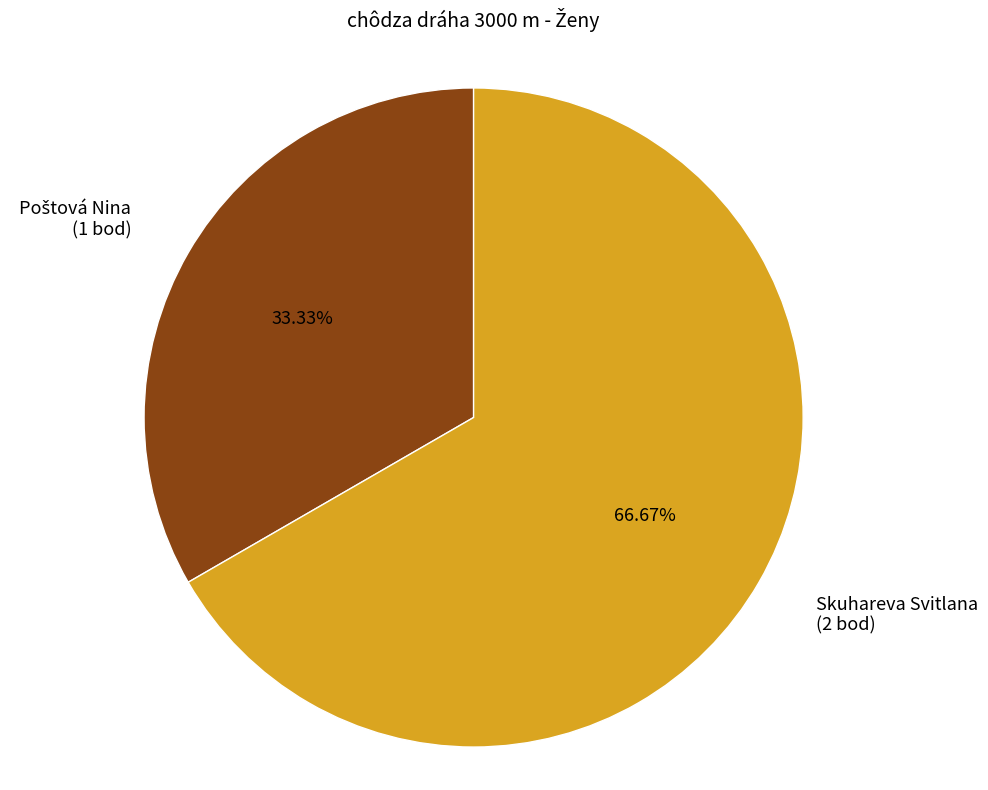

Count the number of slices in the pie.

2